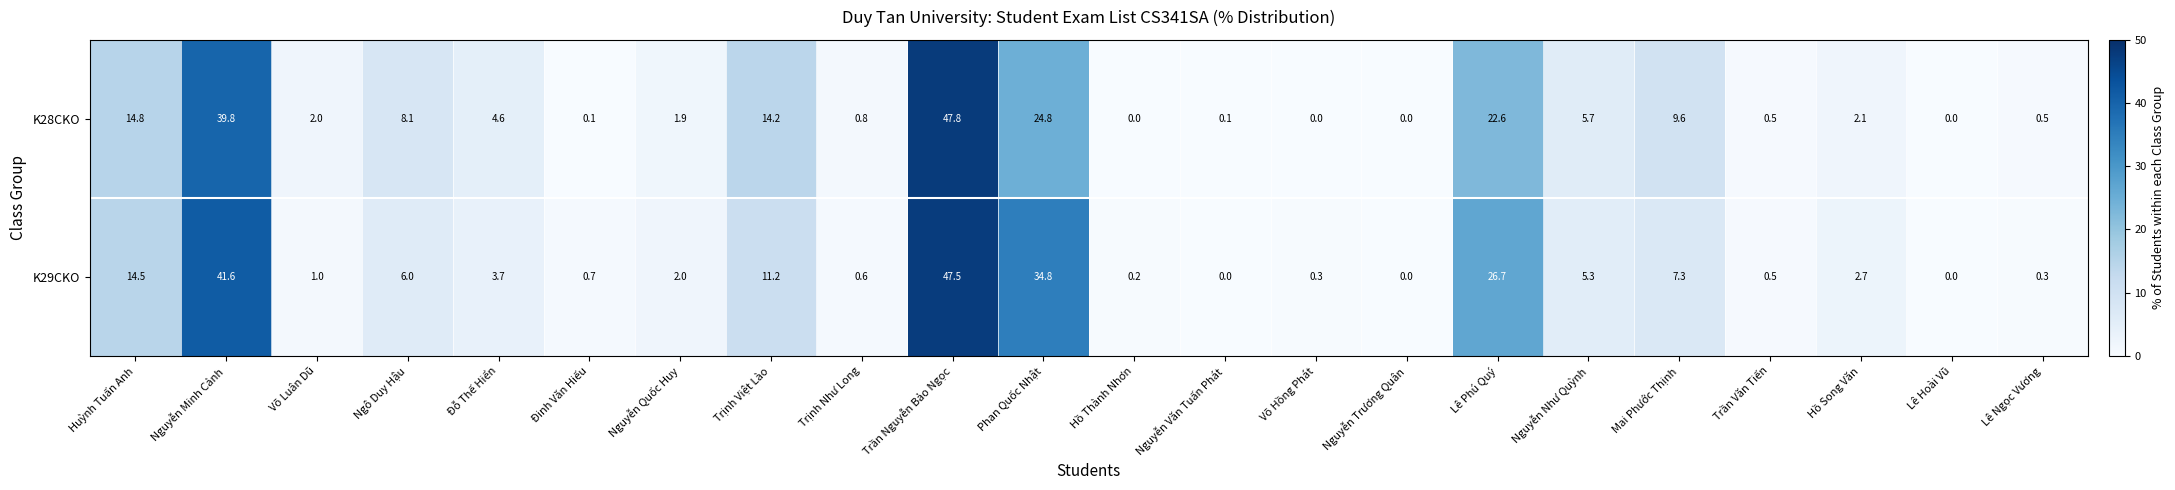

What is the difference between the second highest and second lowest values in the K28CKO series?

39.8